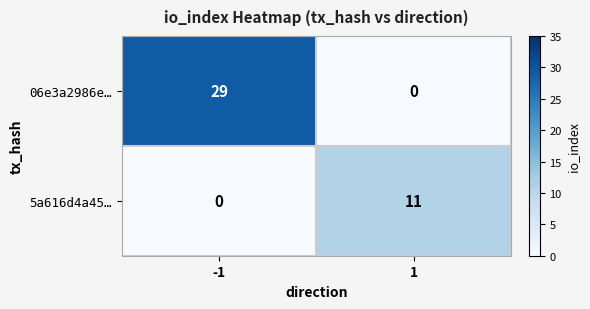

Reading left to right, list all the values displayed in this chart.

06e3a2986e…: -1=29	1=0
5a616d4a45…: -1=0	1=11